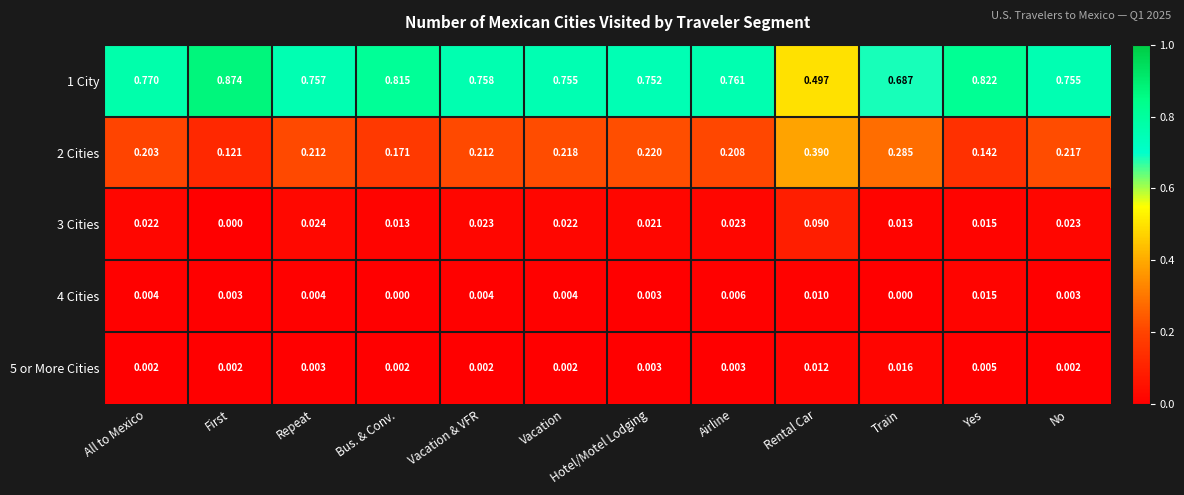

Is the value of 2 Cities at Repeat greater than the value of 3 Cities at Bus. & Conv.?

Yes